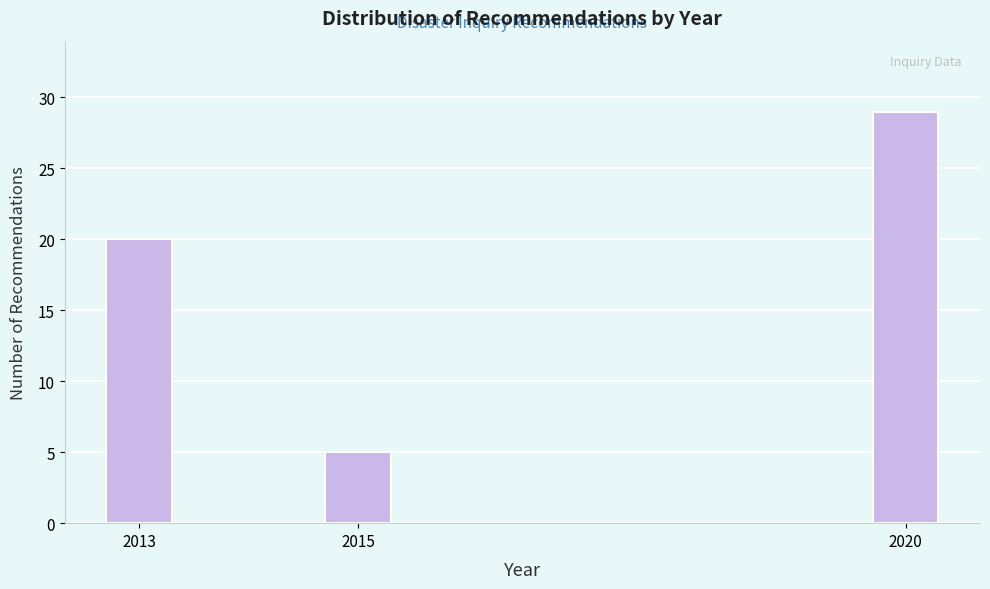

Reading right to left, list all the values displayed in this chart.

2020=29	2015=5	2013=20